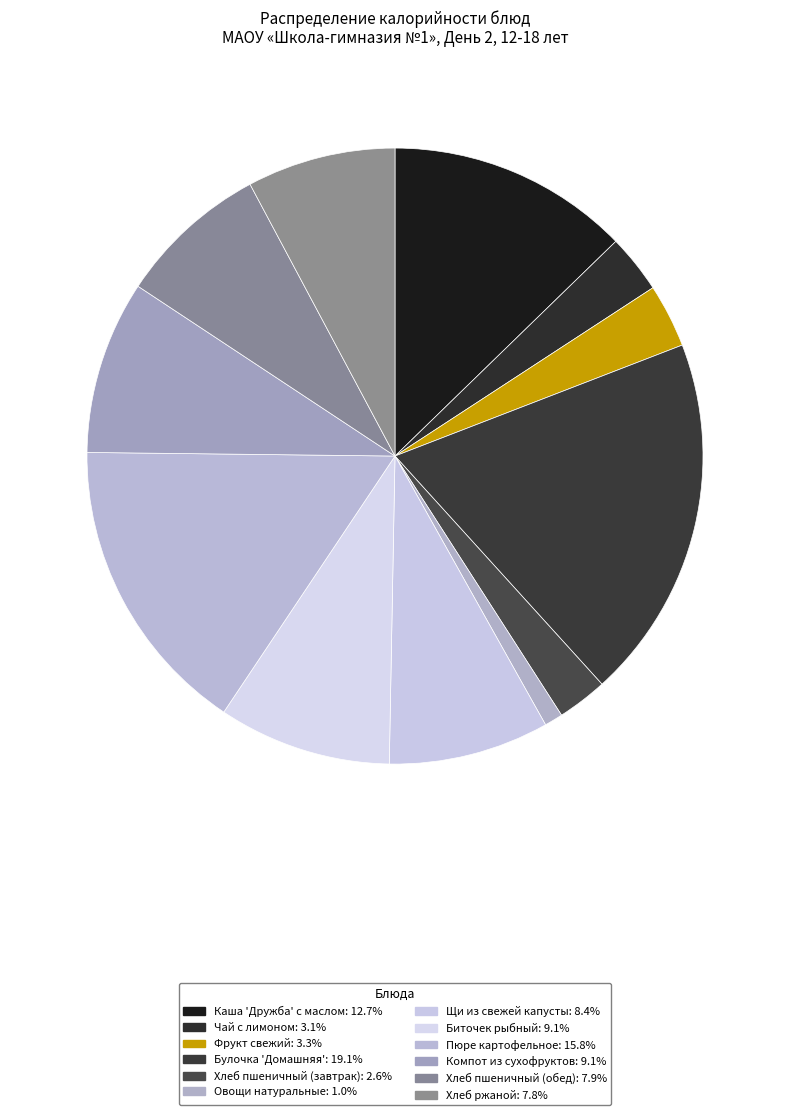

To the nearest percent, what is the difference between the Хлеб пшеничный (обед) and Биточек рыбный slice percentages?

1%